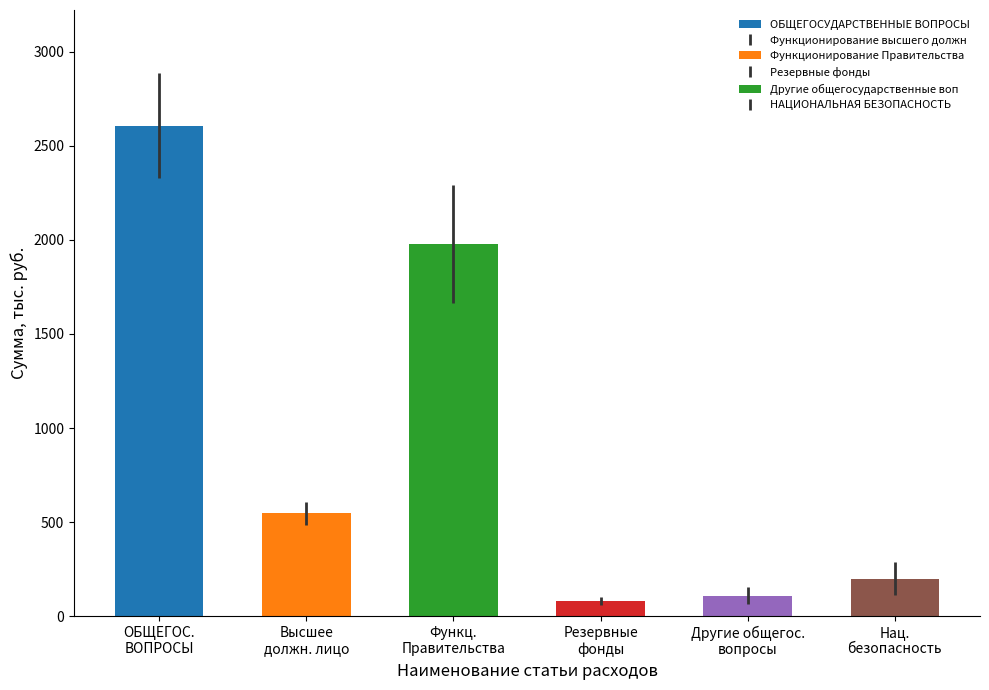

What is the label of the 2nd bar from the right?

Другие общегосударственные вопросы